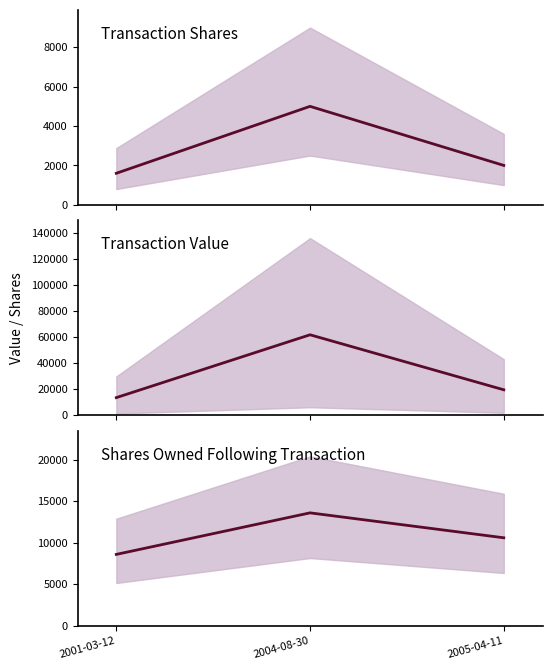

What is the minimum value for transactionValue?

13573